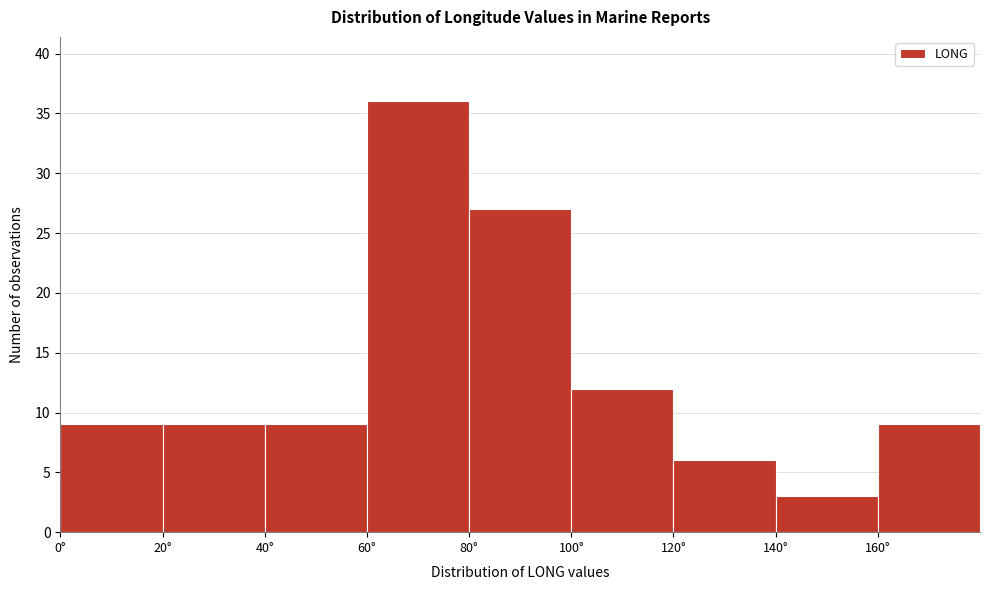

Reading left to right, list every bar in this chart as the range it spans on the x-axis followed by its height. The values are not printed on the chart, so give them approximately, as read against the axis.

0 to 20: 9
20 to 40: 9
40 to 60: 9
60 to 80: 36
80 to 100: 27
100 to 120: 12
120 to 140: 6
140 to 160: 3
160 to 180: 9